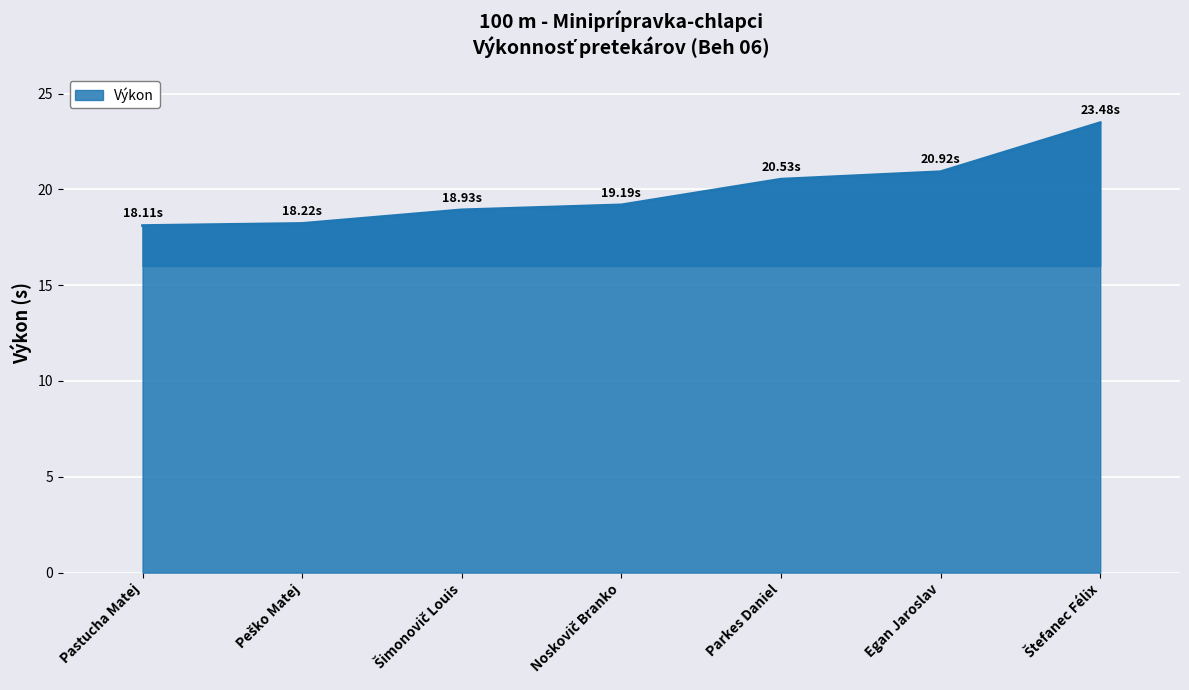

What is the difference between the second highest and minimum values?

2.8